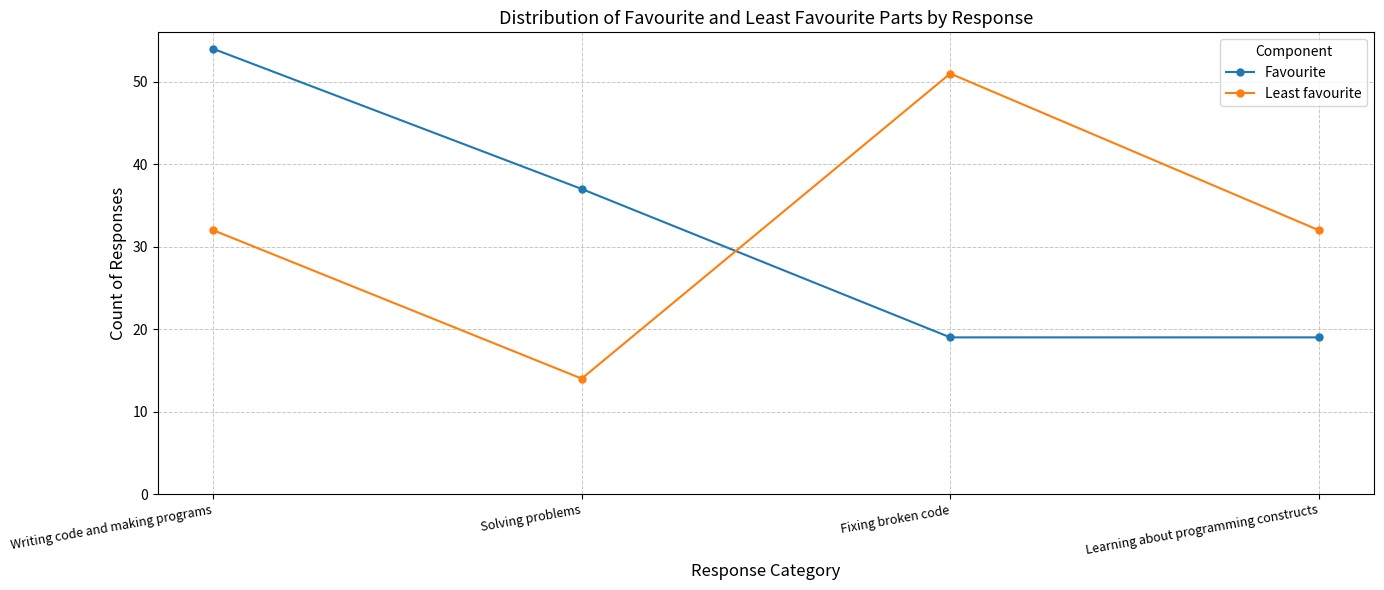

List the series in order of their peak value, lowest first.

Least favourite, Favourite